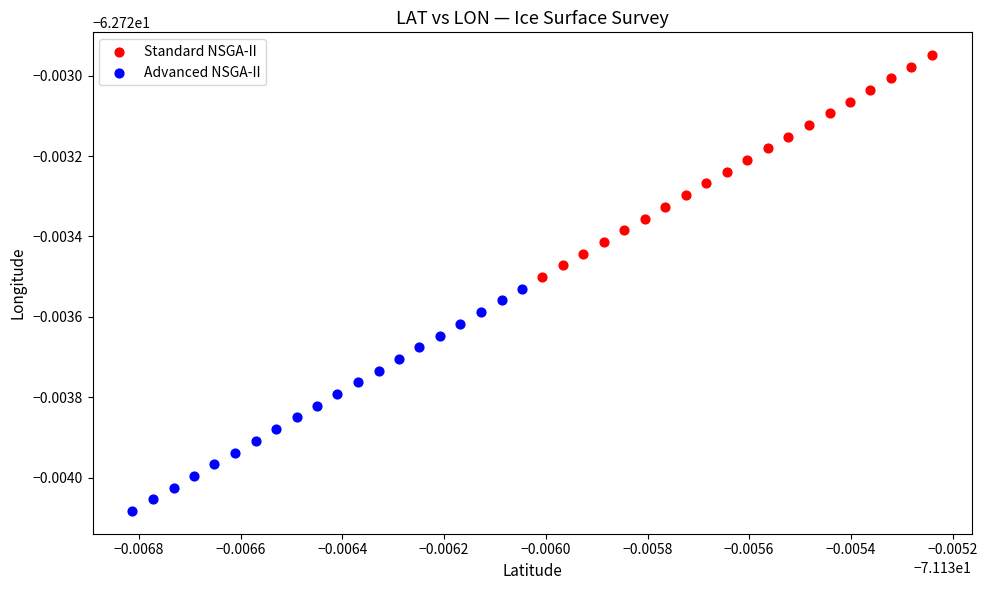

Which series reaches the maximum Y coordinate?

Standard NSGA-II